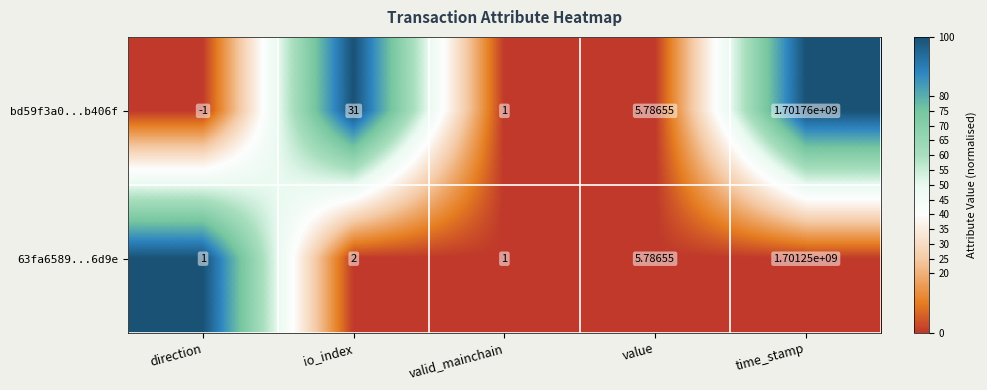

At which category does the chart reach its minimum across all series?

direction